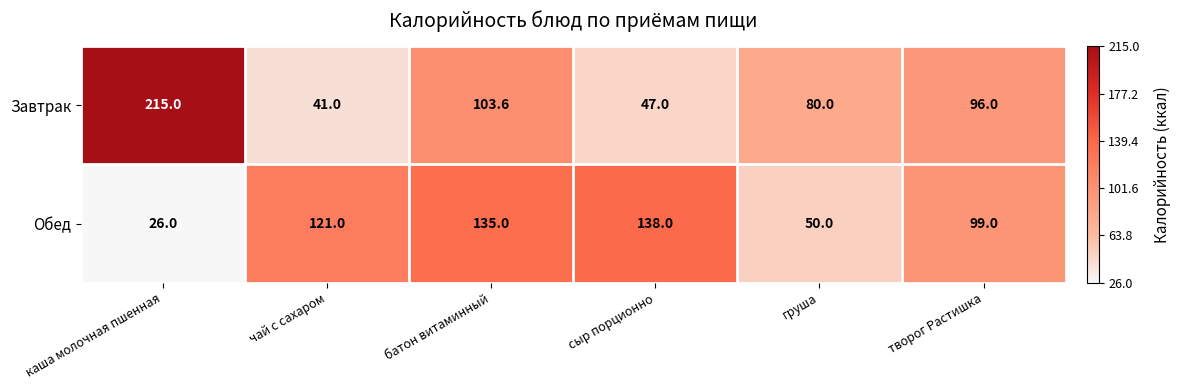

True or false: Обед has a value of 99.0 at творог Растишка.

True